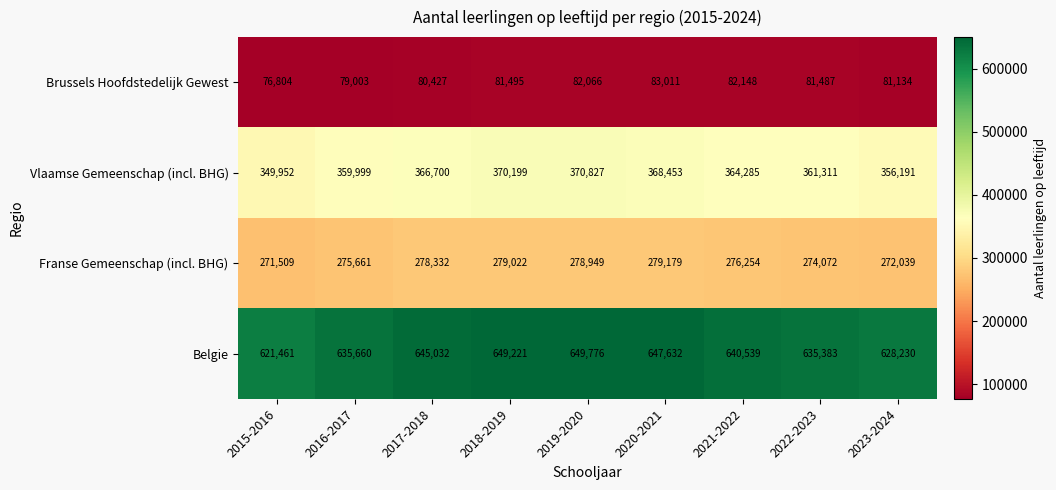

What is the difference between the maximum and second lowest values in the Vlaamse Gemeenschap (incl. BHG) series?

14636